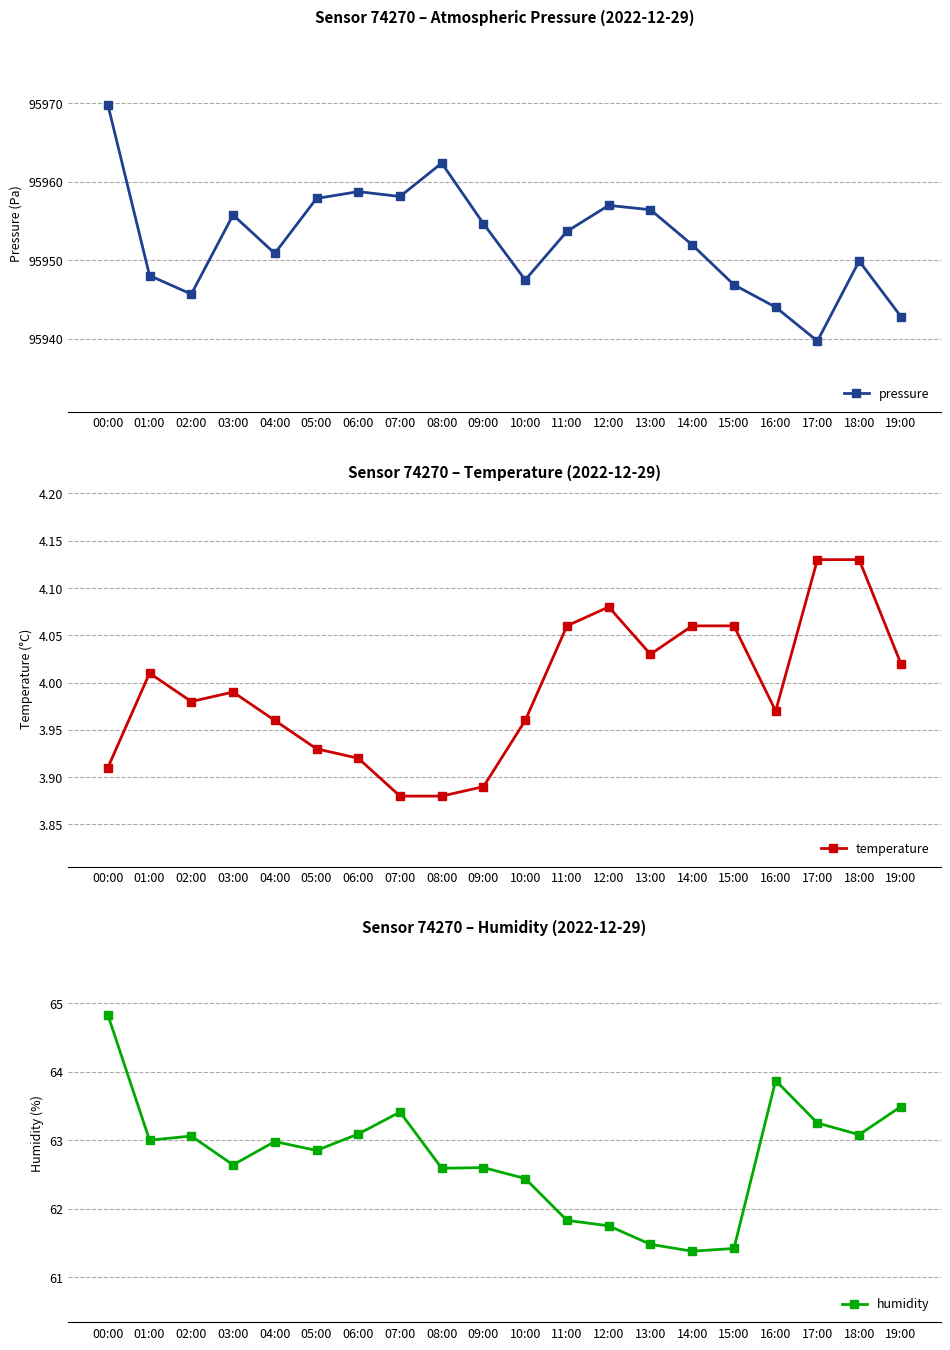

At which label does temperature reach its peak?

17:00